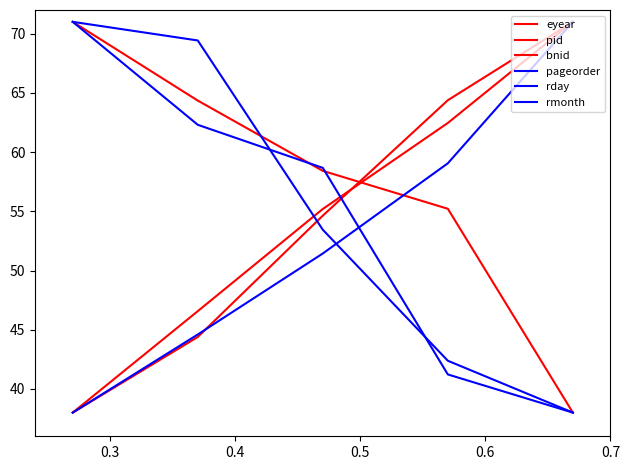

How many values in the bnid series exceed 55?

3